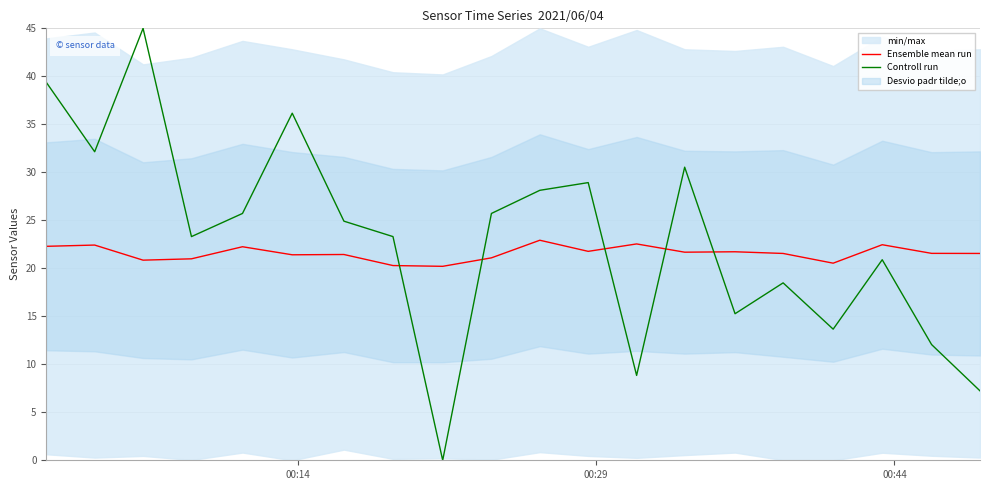

How many data points in Ensemble mean run are less than 21?

5